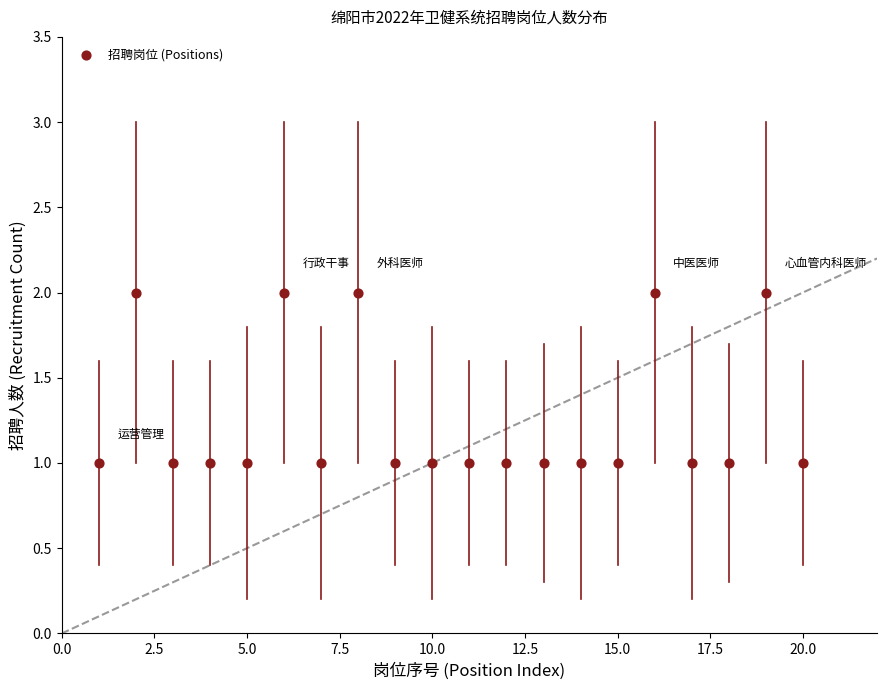

List the coordinates of all points as (X, Y) pairs, reading left to right.

(1, 1)  (2, 2)  (3, 1)  (4, 1)  (5, 1)  (6, 2)  (7, 1)  (8, 2)  (9, 1)  (10, 1)  (11, 1)  (12, 1)  (13, 1)  (14, 1)  (15, 1)  (16, 2)  (17, 1)  (18, 1)  (19, 2)  (20, 1)